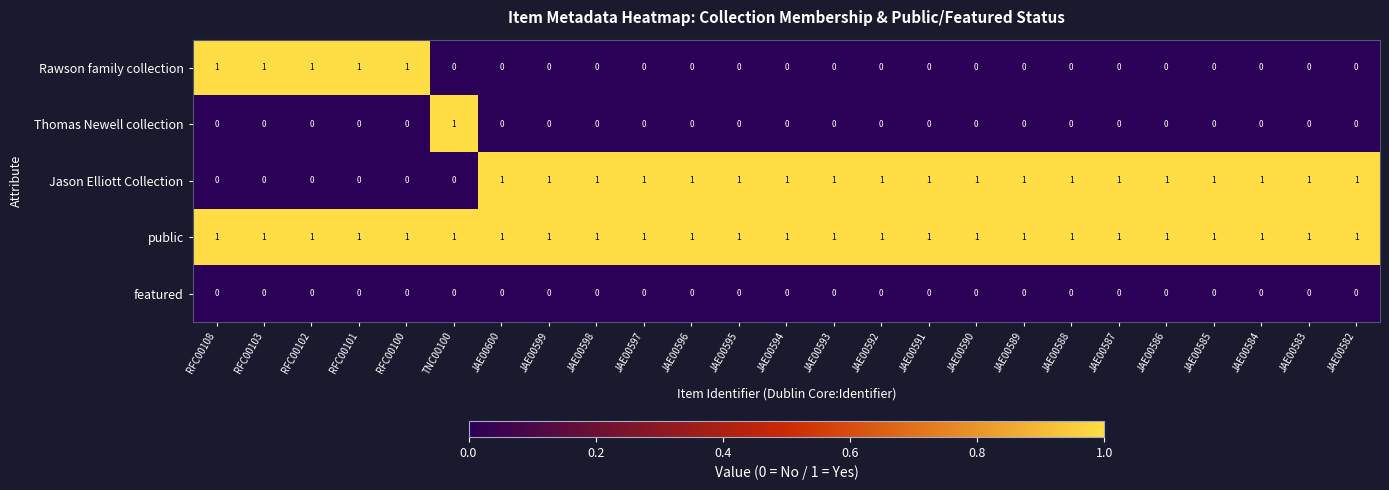

The Rawson family collection series shows 1 at RFC00103. True or false?

True